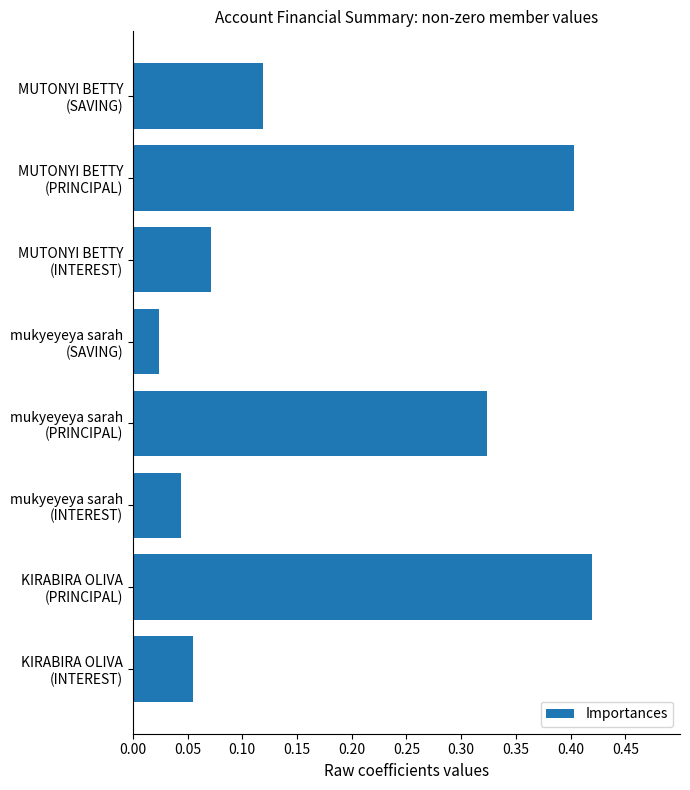

What is the sum of all values?

1.5